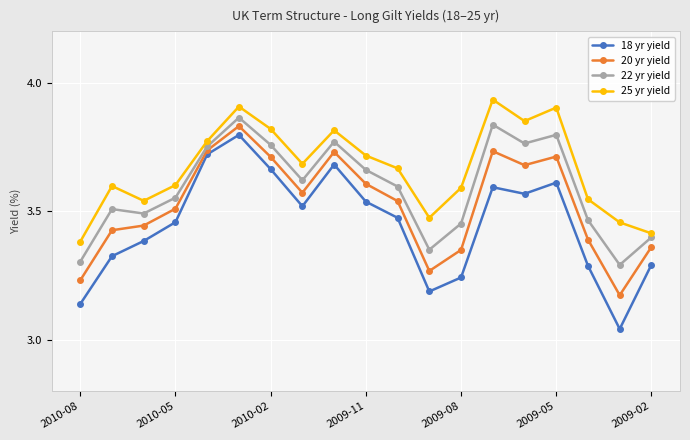

Does the chart have visible grid lines?

Yes